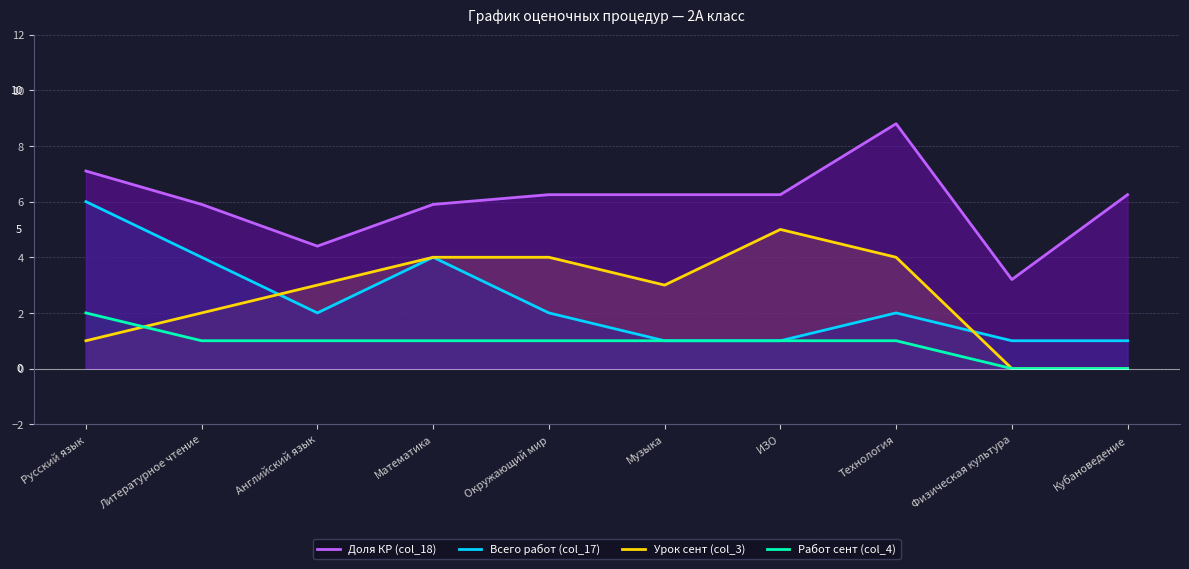

What position from the left is Русский язык?

1